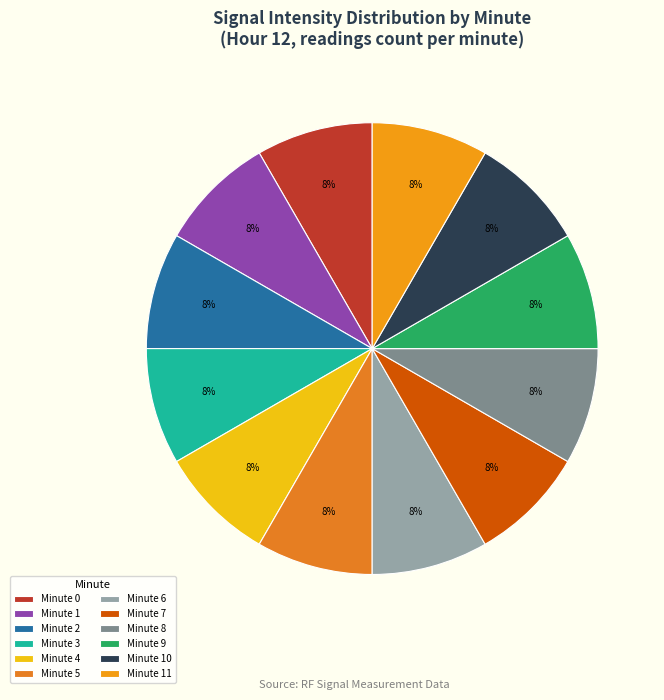

Is there a majority slice in this chart?

No